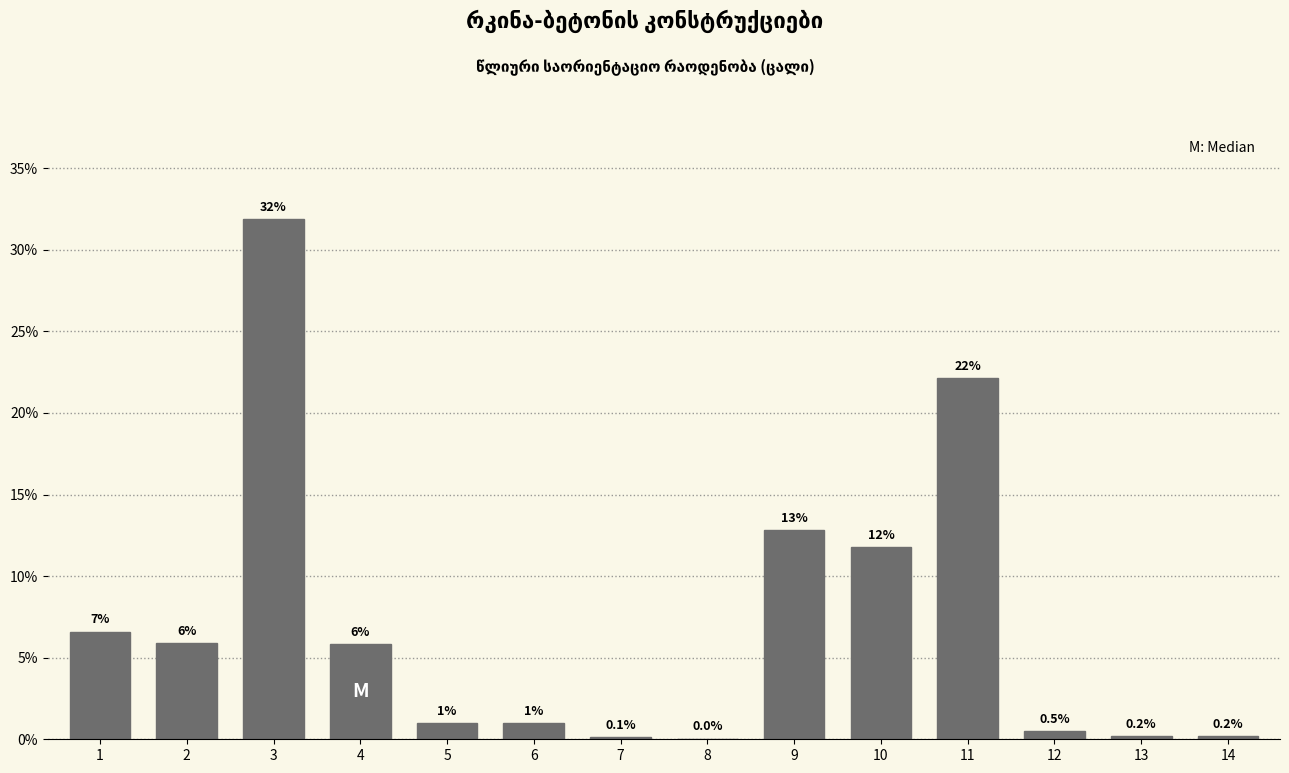

Where is the data nearest to the value 15?

9